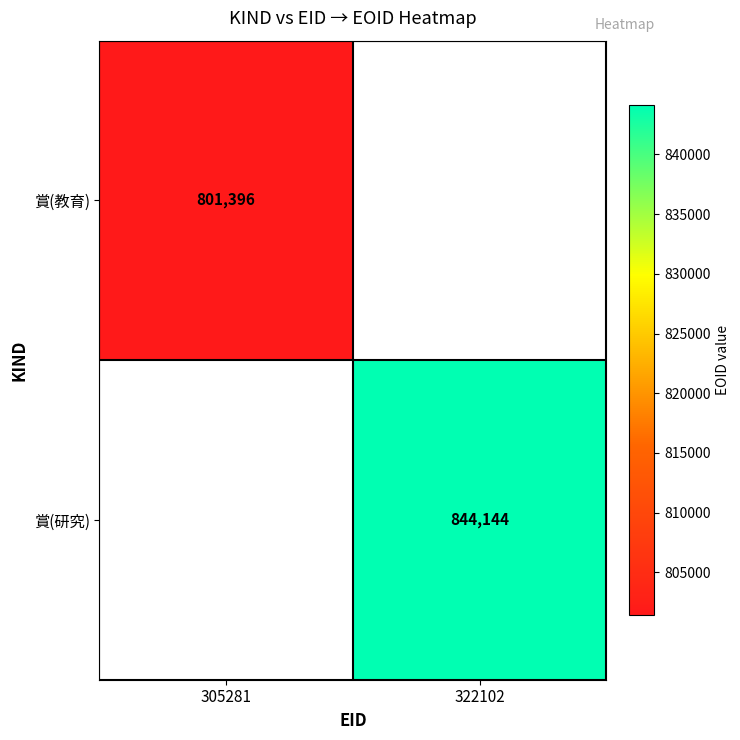

The value of 賞(教育) at 305281 is 1297999. True or false?

False